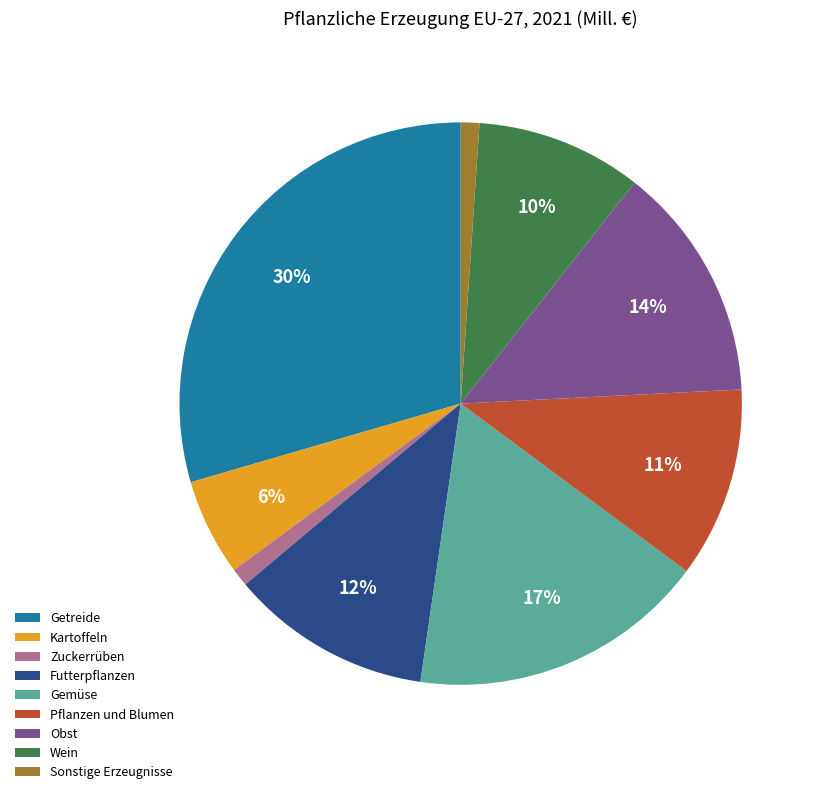

Which has a higher value, Pflanzen und Blumen or Wein?

Pflanzen und Blumen